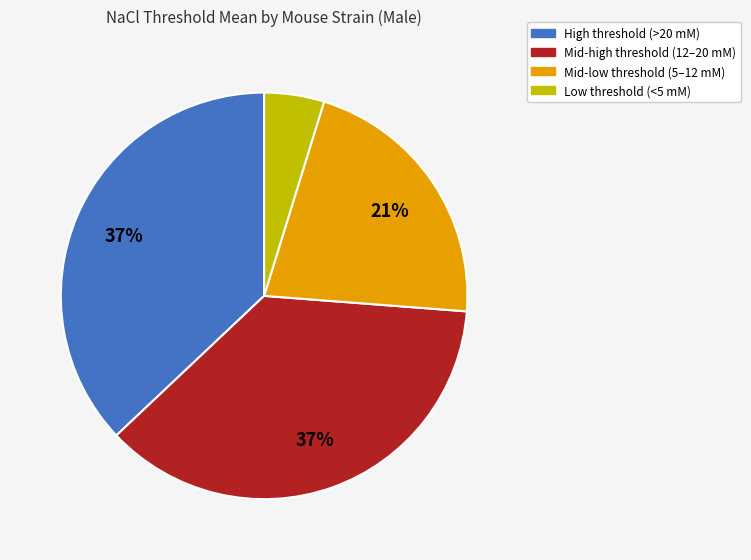

Does any single category account for the majority?

No